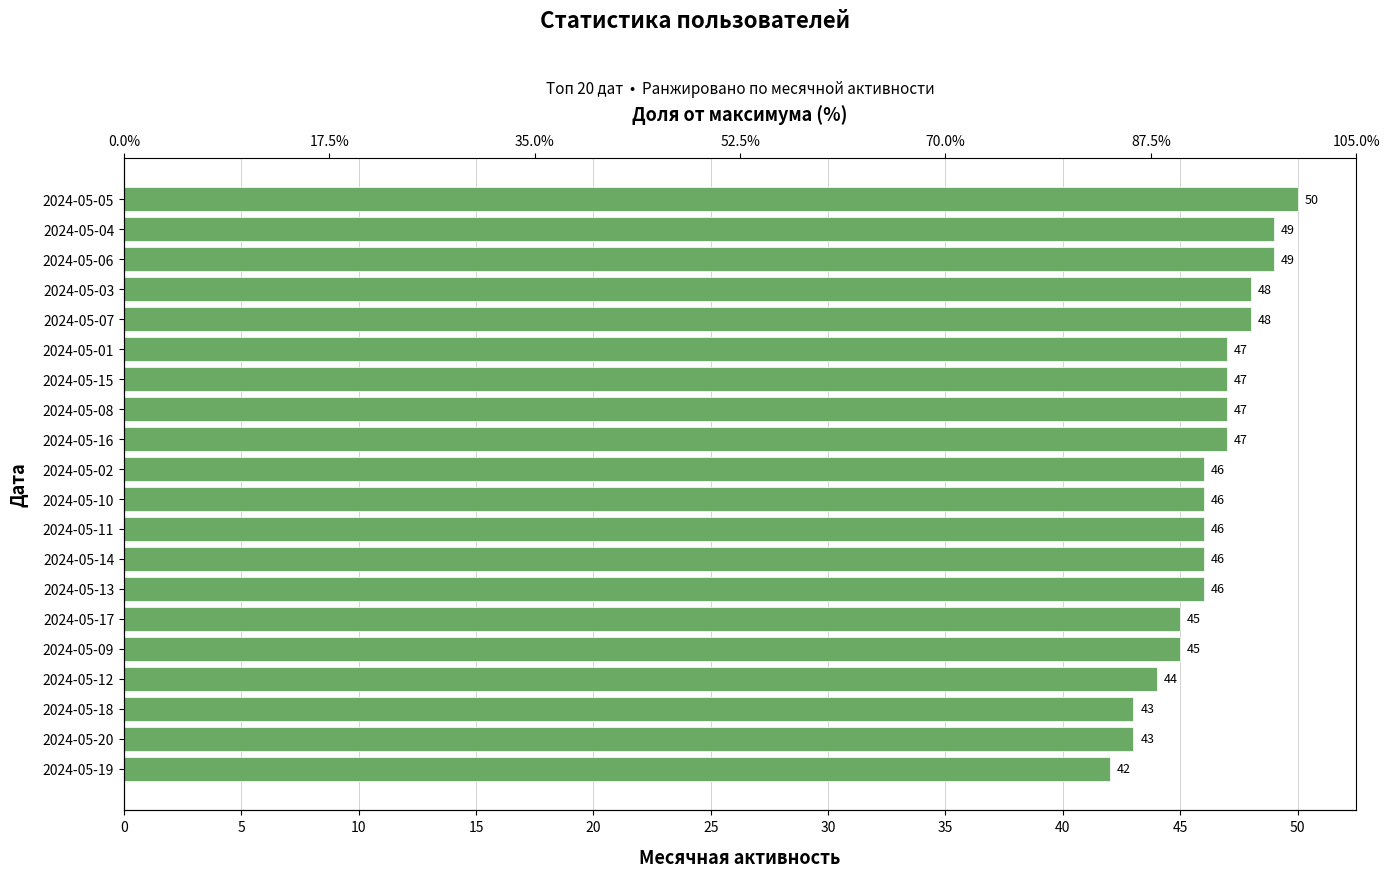

What is the ratio of the value at 2024-05-02 to the value at 2024-05-15?

1.0